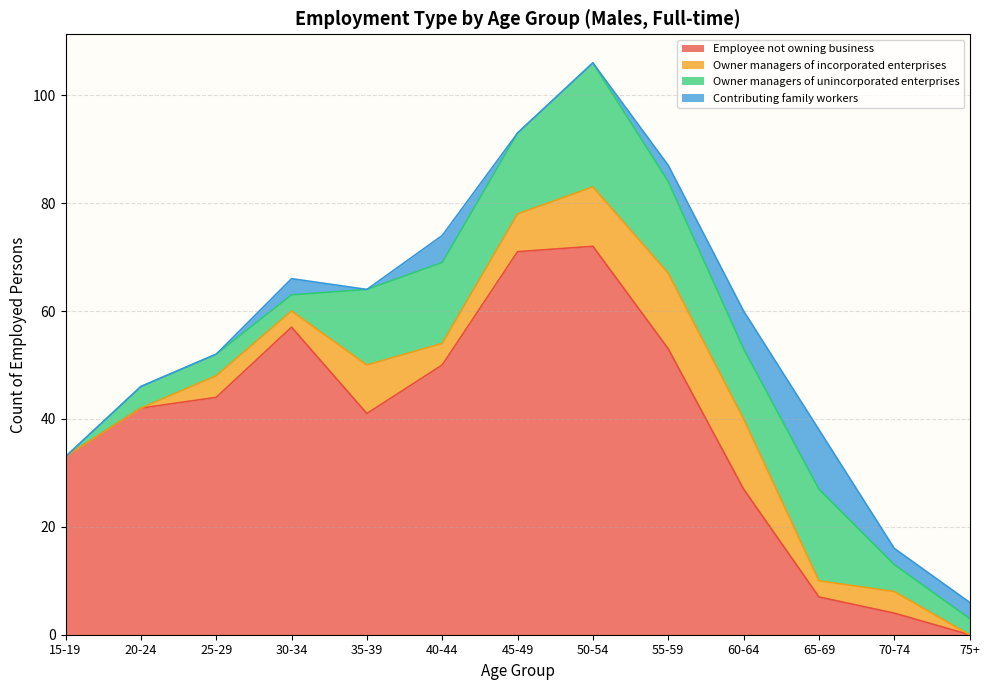

How many Contributing family workers values are between 0 and 3?

10